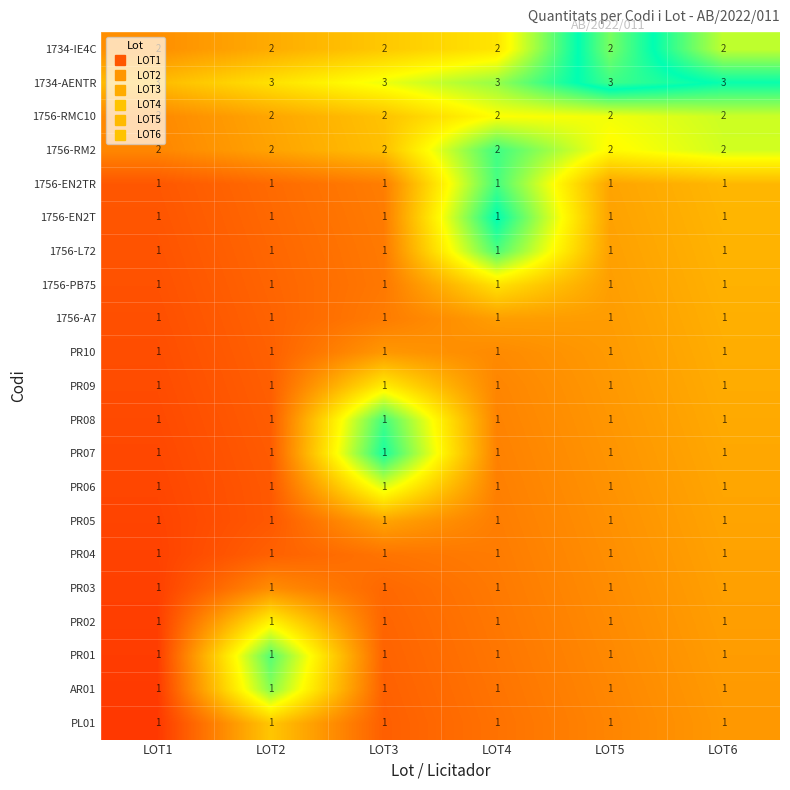

Which series has the largest total across all categories?

1734-AENTR